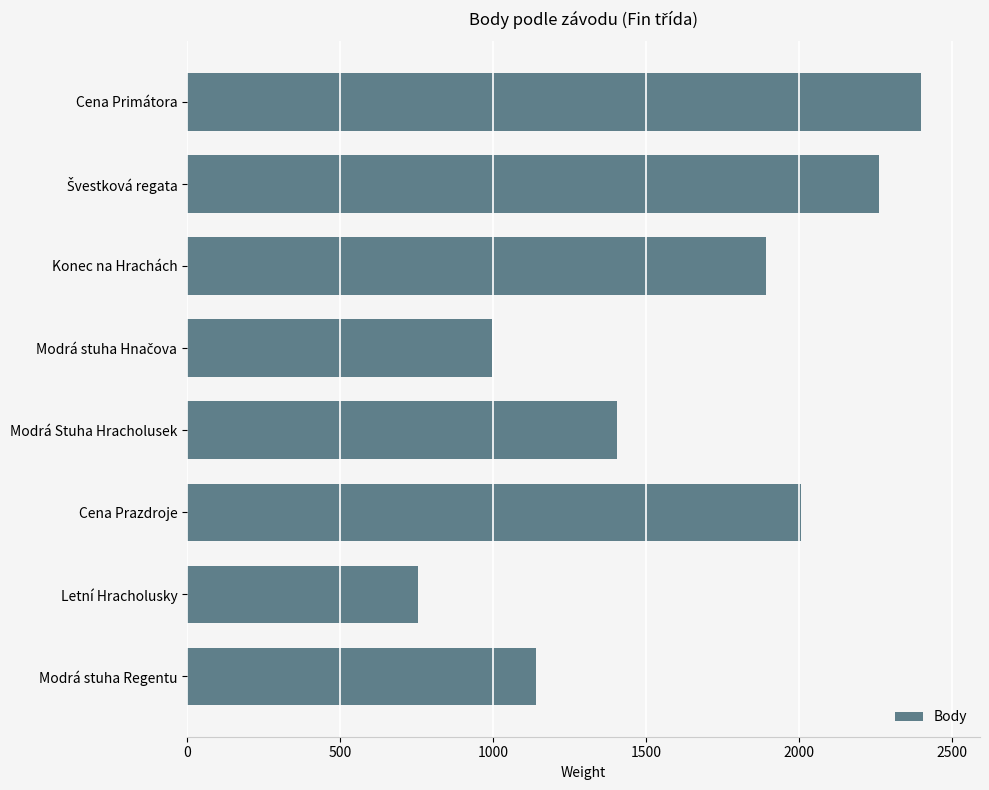

What is the minimum value shown in the chart?

754